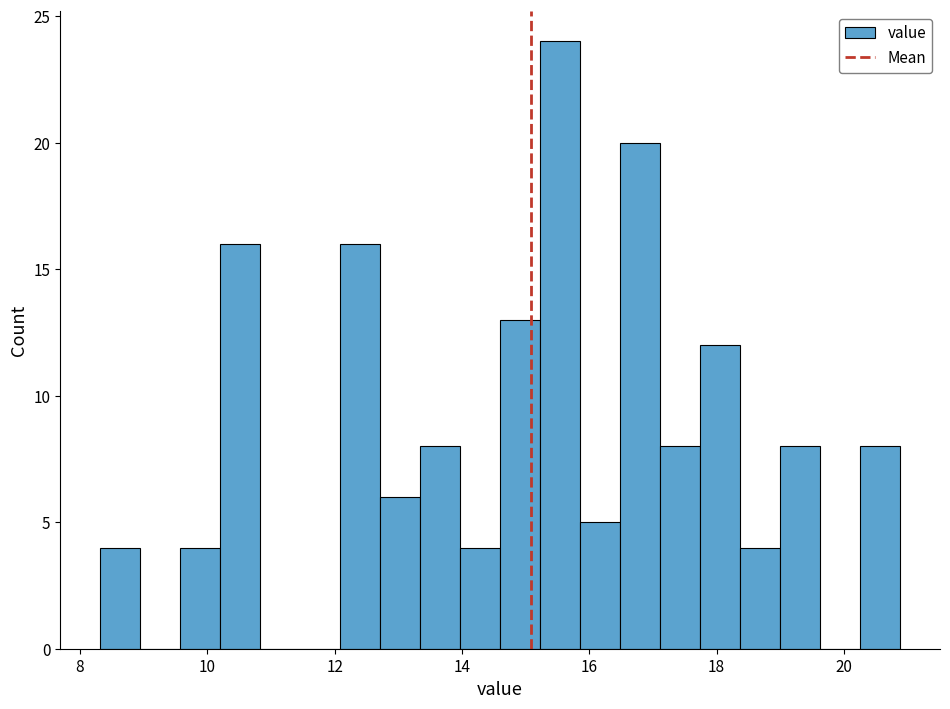

Read against the x-axis, roughly where is the centre of the tallest bar?

15.6